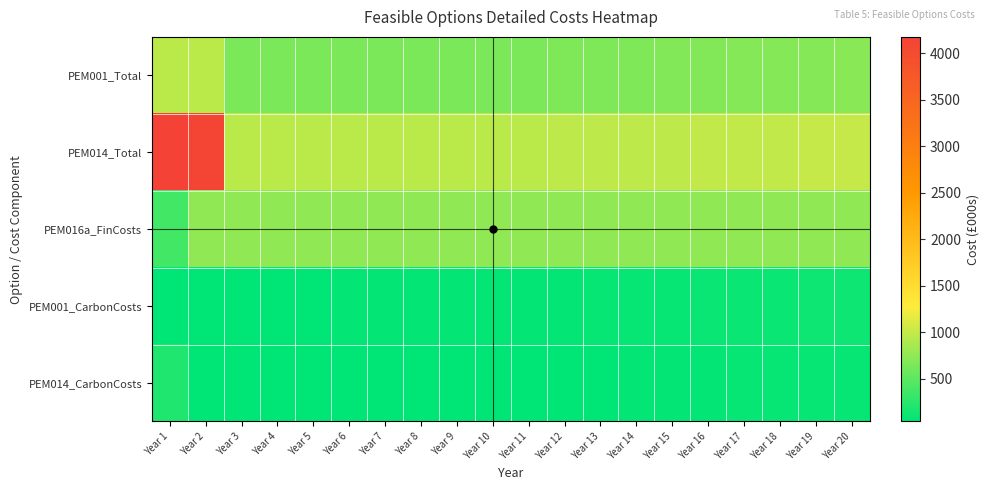

At which category does the chart reach its peak across all series?

Year 1